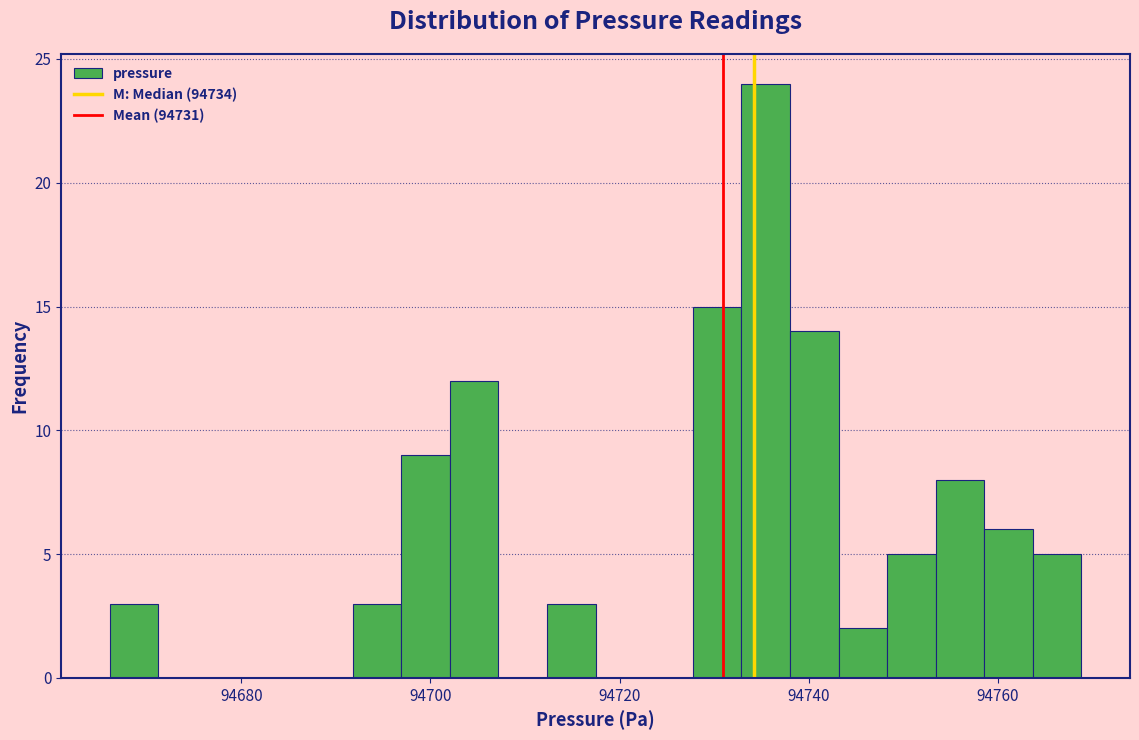

Read against the x-axis, roughly where is the centre of the tallest bar?

94736